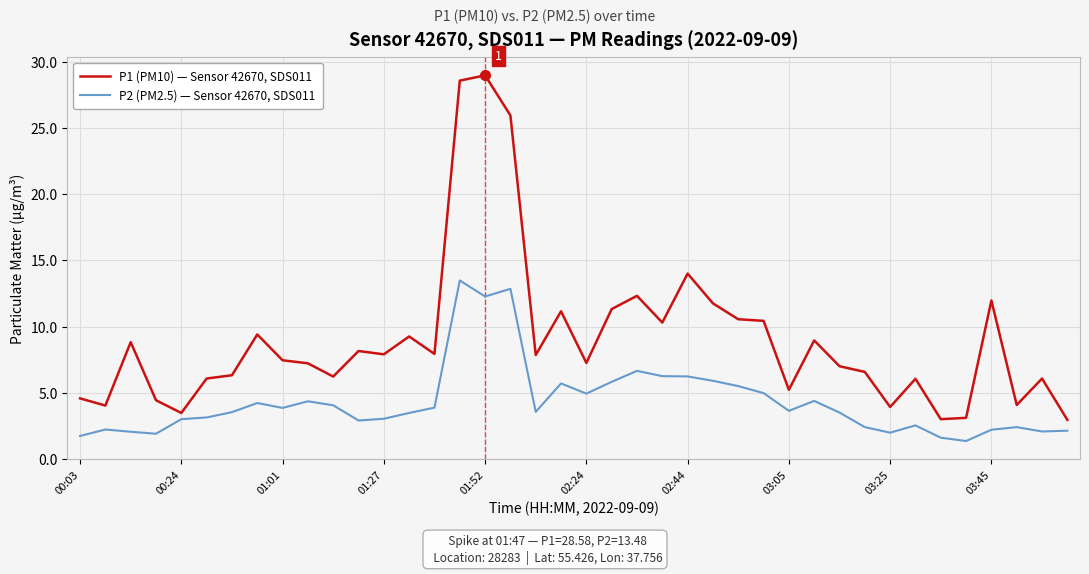

What is the minimum value for P1 (PM10) — Sensor 42670, SDS011?

3.0